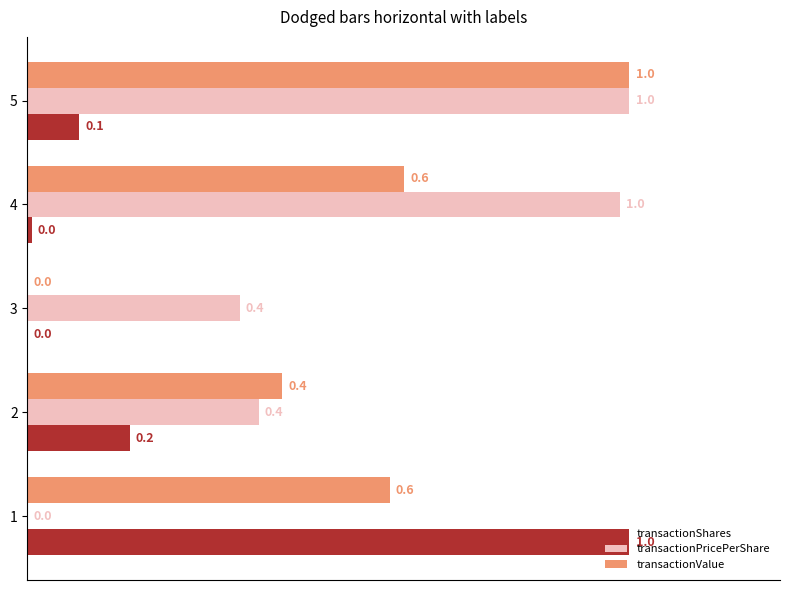

At which label does transactionPricePerShare reach its peak?

5